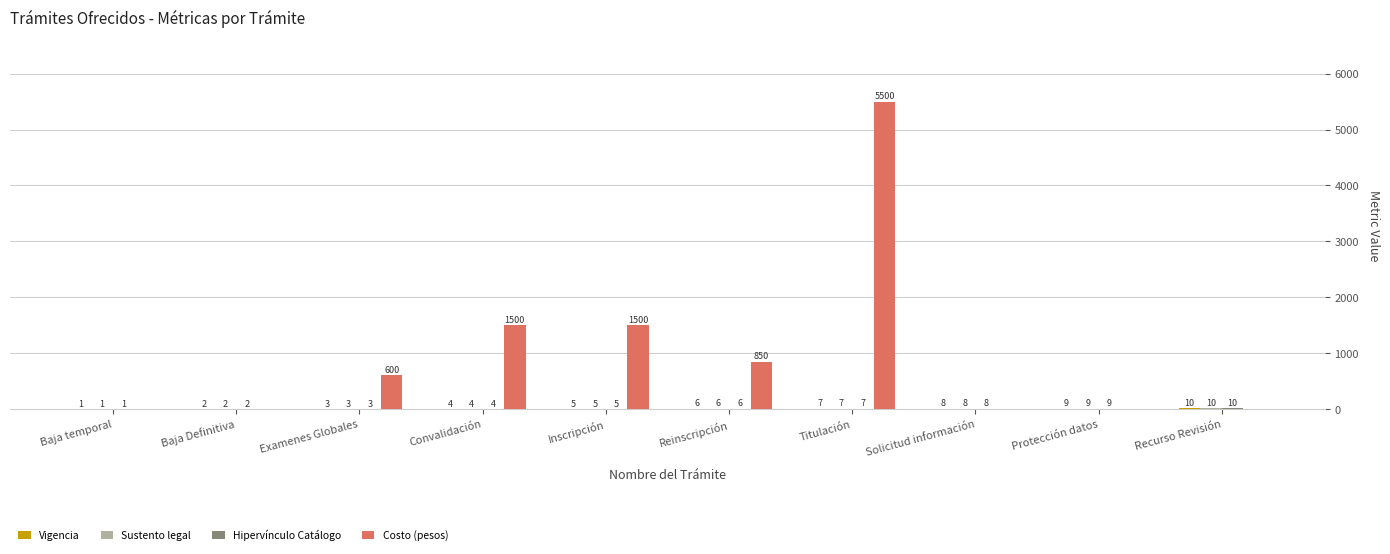

How many groups of bars are there?

10